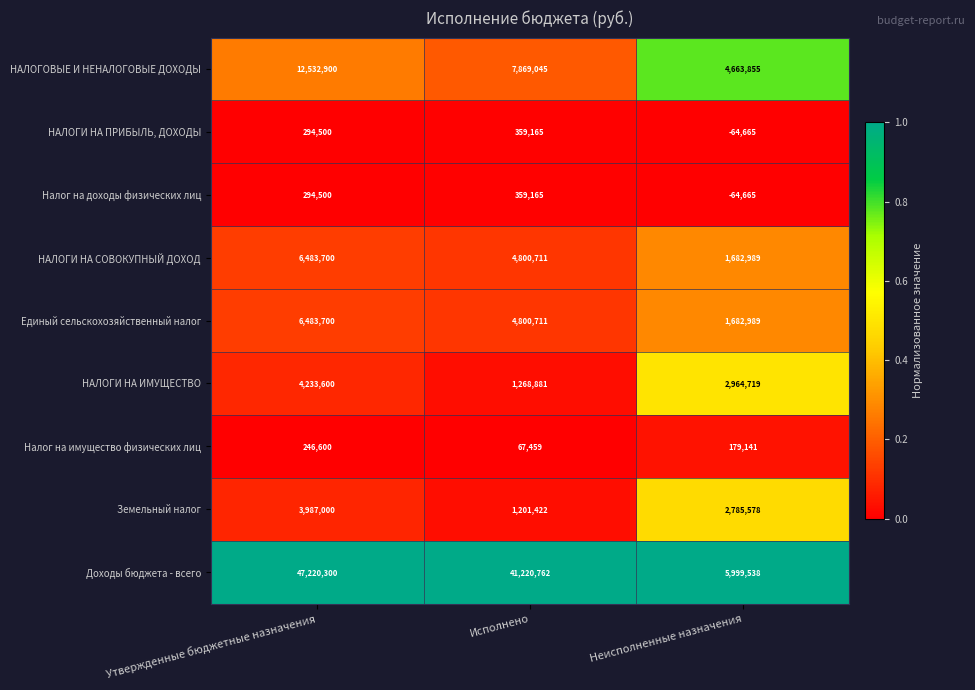

Is it true that НАЛОГОВЫЕ И НЕНАЛОГОВЫЕ ДОХОДЫ equals 7852448 at Утвержденные бюджетные назначения?

False